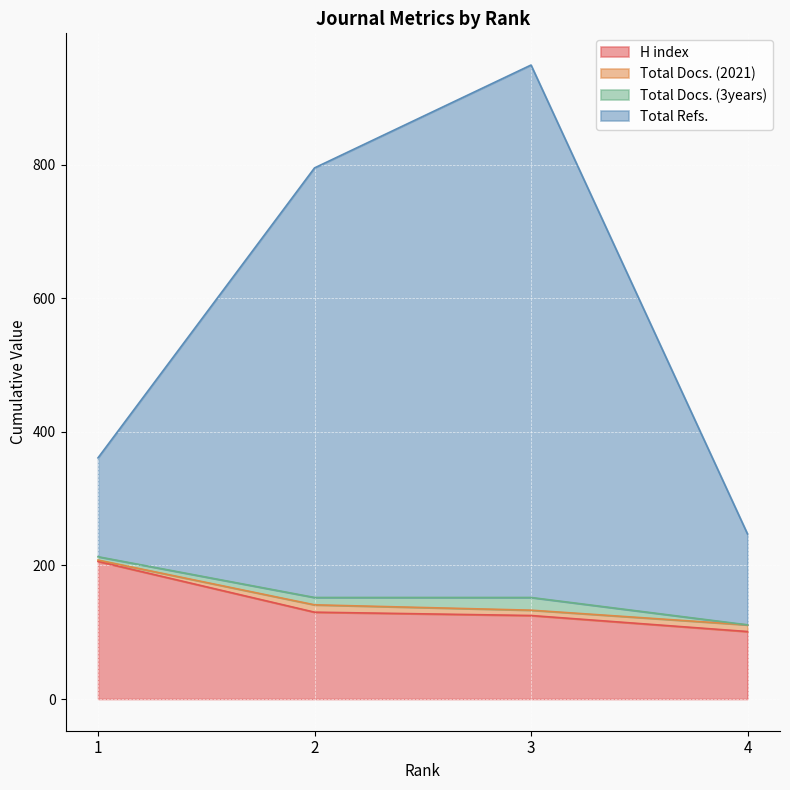

Between 3 and 4, which is larger?

3